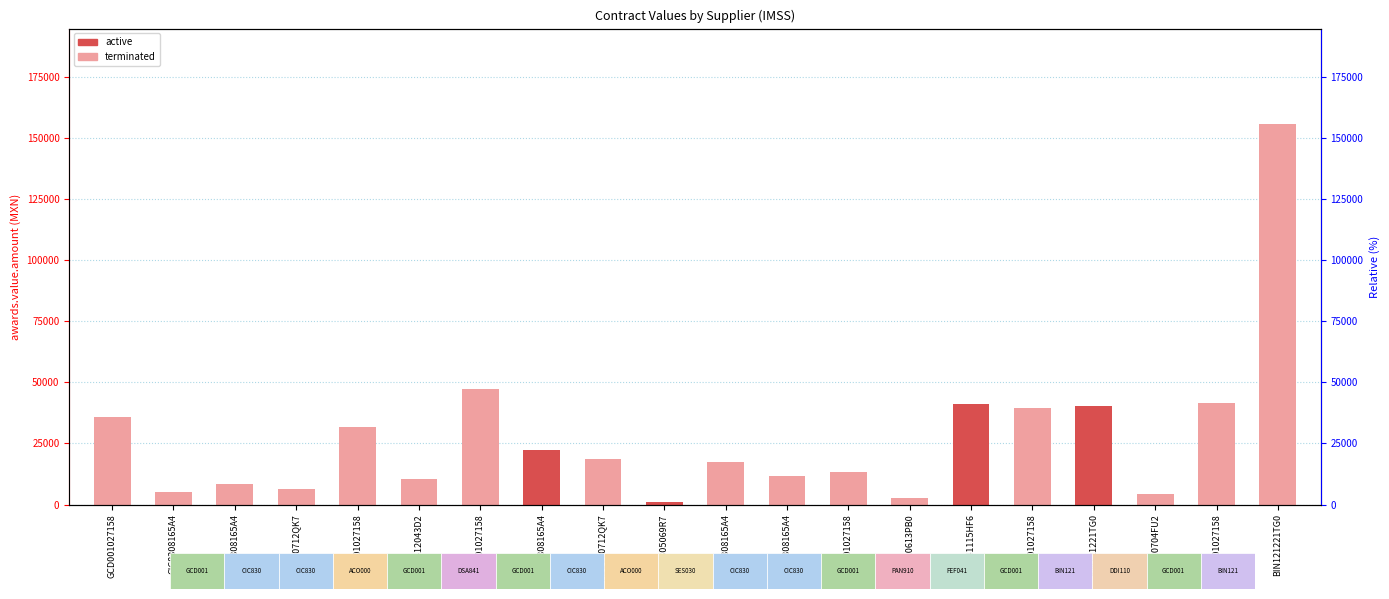

List the labels in order of value, largest first.

BIN121221TG0, GCD001027158, GCD001027158, FEF041115HF6, BIN121221TG0, GCD001027158, GCD001027158, GCD001027158, CIC8308165A4, ACO000712QK7, CIC8308165A4, GCD001027158, CIC8308165A4, DSA8412043D2, CIC8308165A4, ACO000712QK7, CIC8308165A4, DDI110704FU2, PAN910613PB0, SES0305069R7